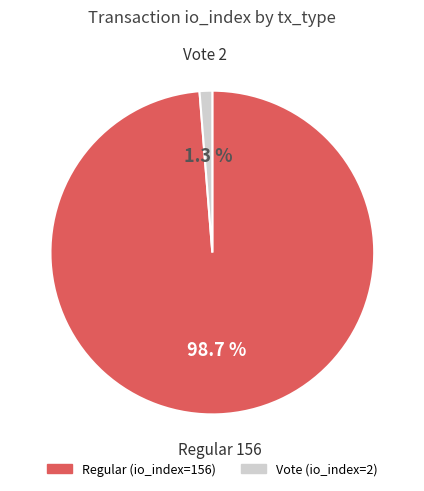

Does Regular account for over 50% of the chart?

Yes